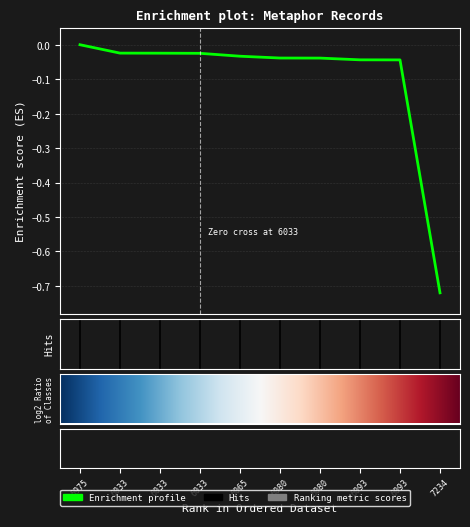

What is the difference between the maximum and minimum values?

0.7